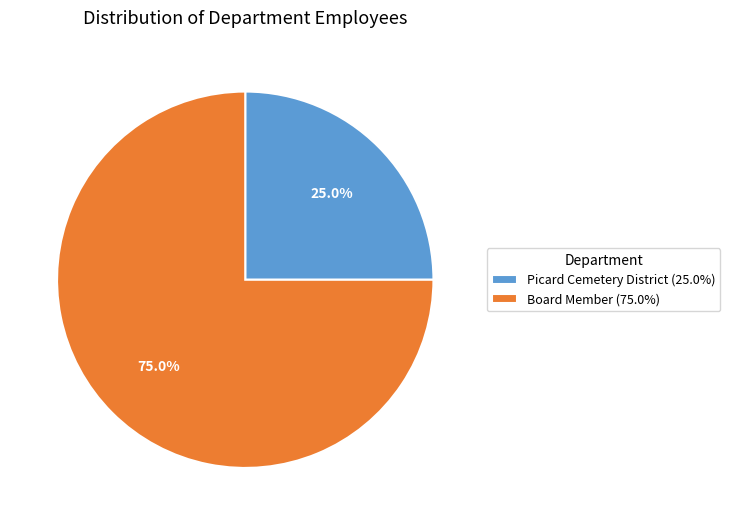

True or false: Picard Cemetery District accounts for 19% of the total.

False